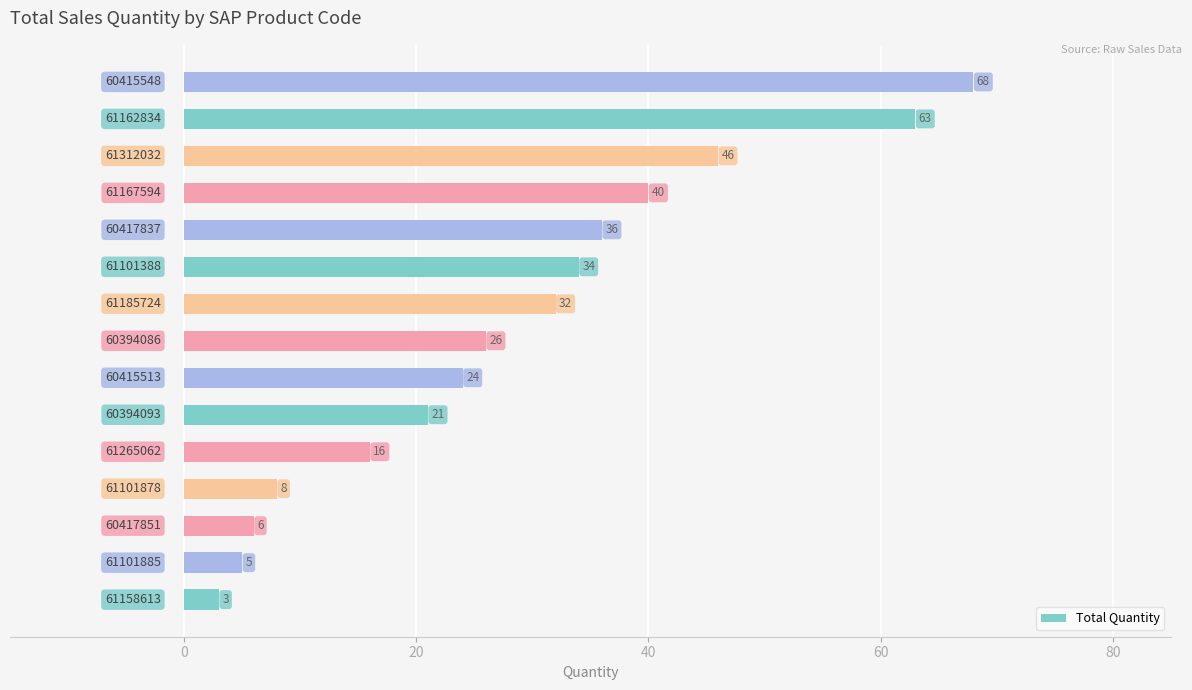

How many data points are less than 26?

7